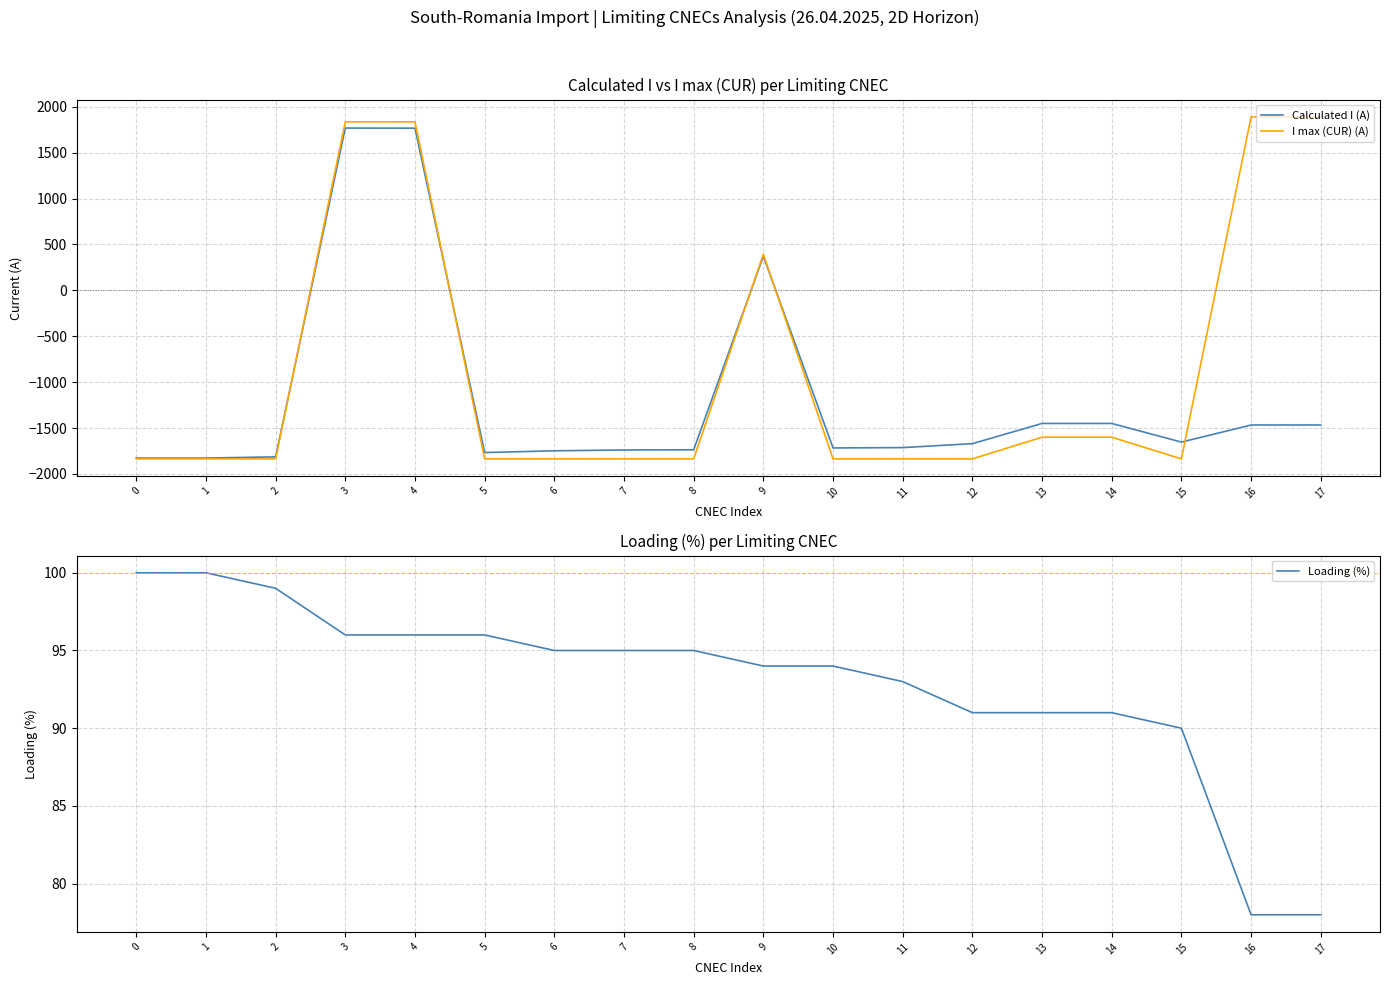

What is the total value across all series at 14?

-2959